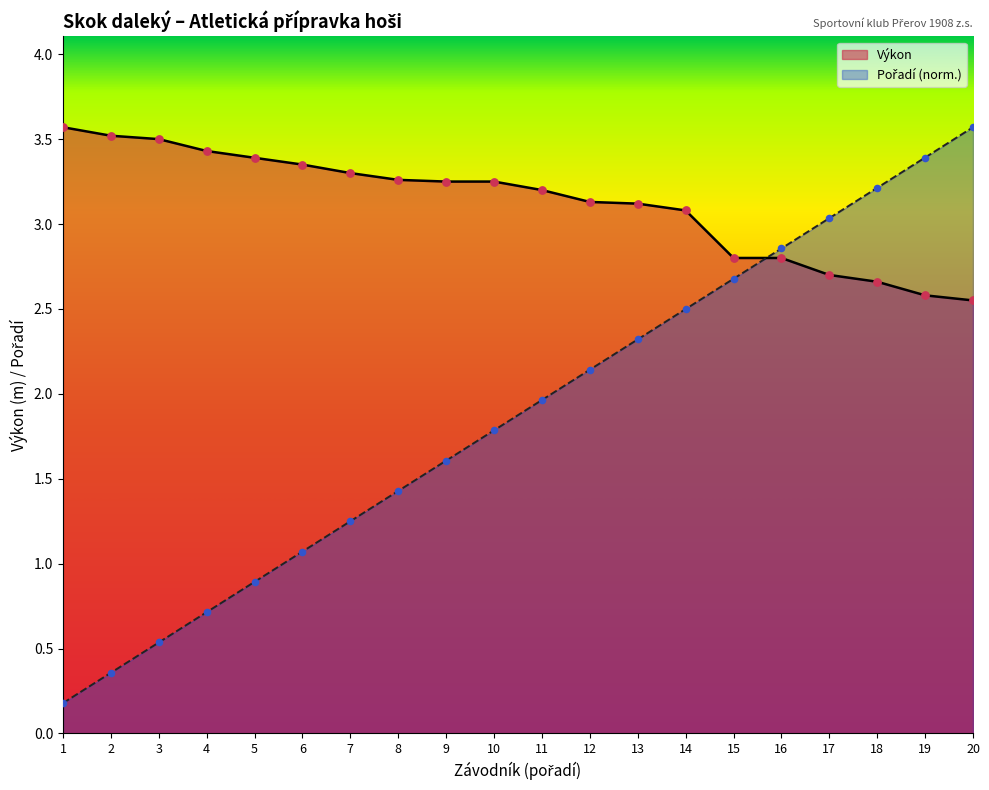

At which category is the sum across all series the highest?

20